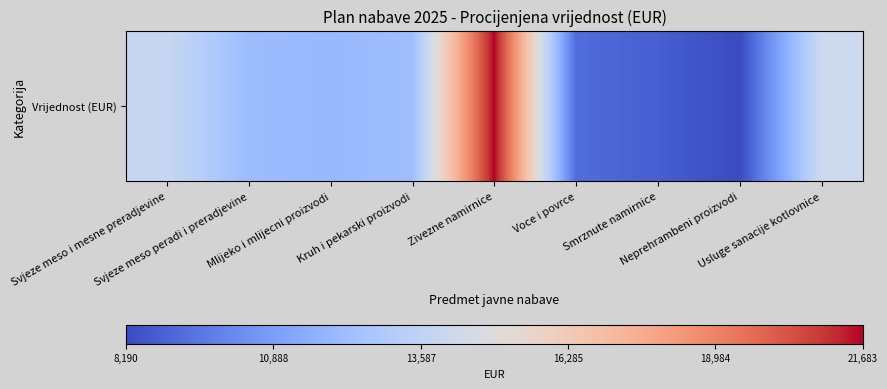

What is the maximum value shown in the chart?

21683